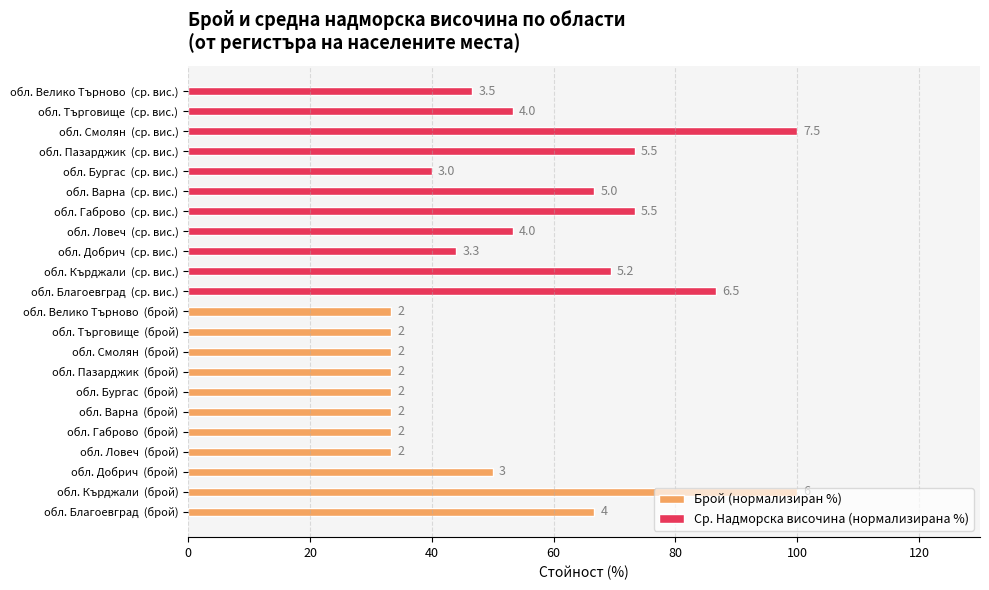

List the series in order of their peak value, highest first.

Брой (нормализиран %), Ср. Надморска височина (нормализирана %)